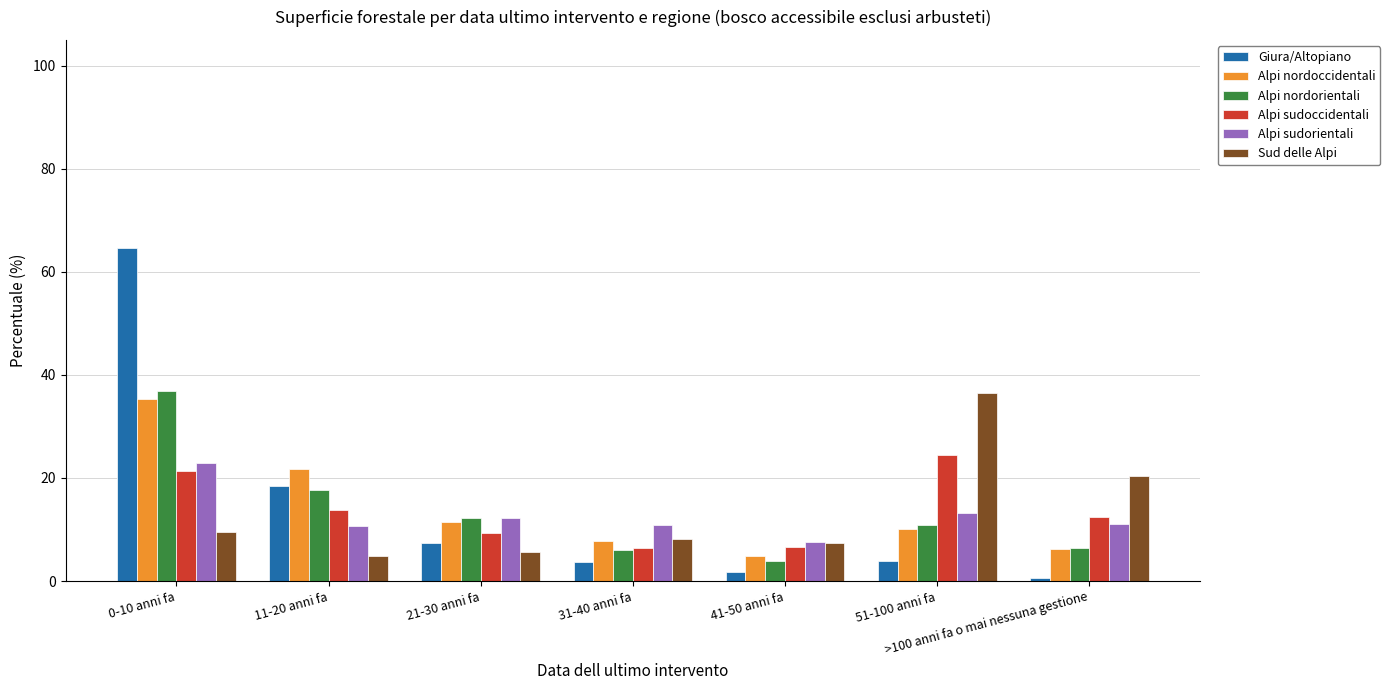

What is the total value across all series at 51-100 anni fa?

98.8